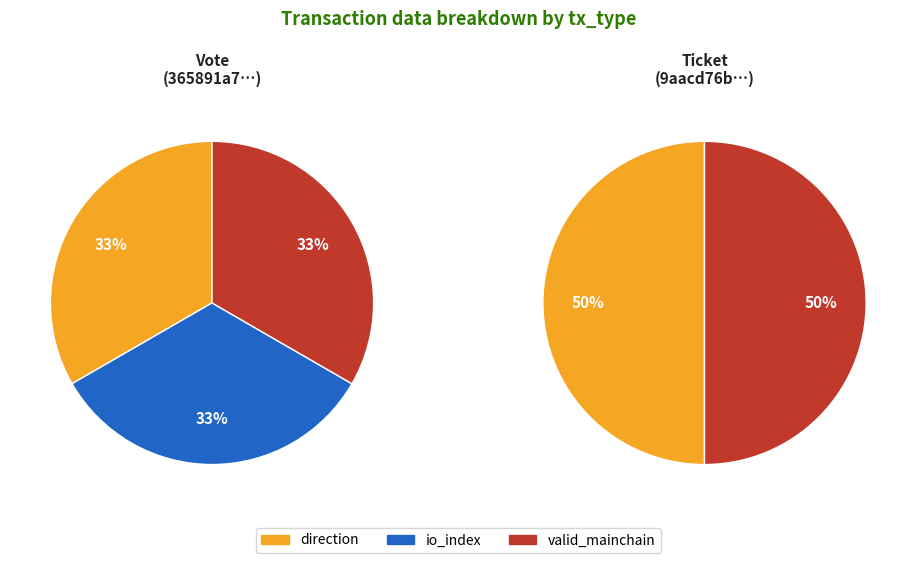

To the nearest percent, what is the average slice percentage?

33%